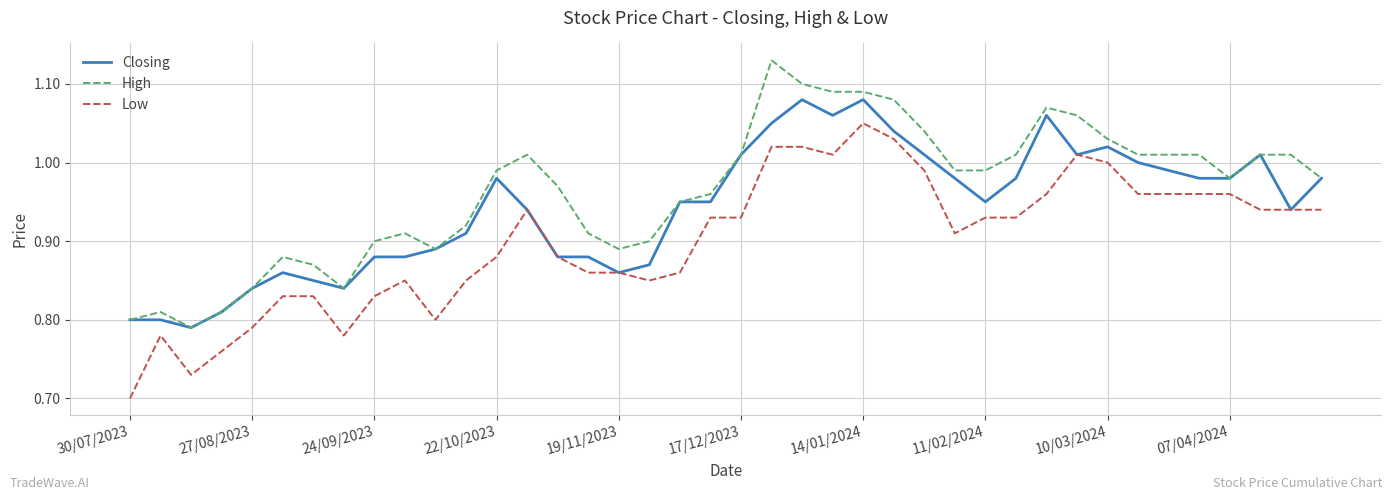

List the series in order of their peak value, highest first.

High, Closing, Low